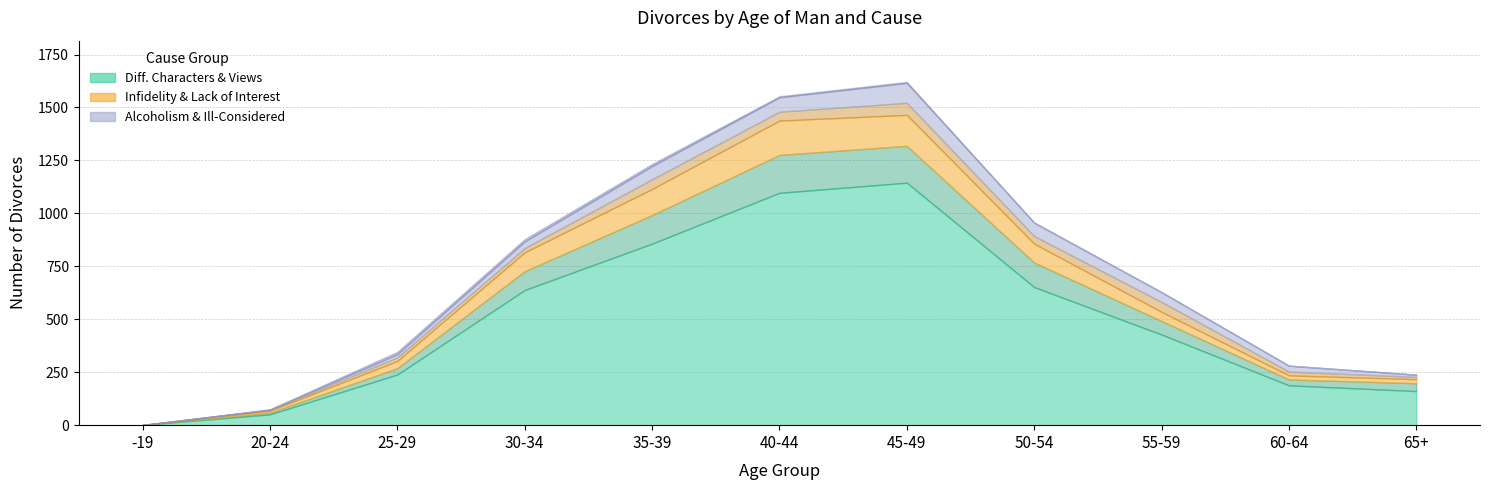

What is the label of the 4th point from the left?

30-34